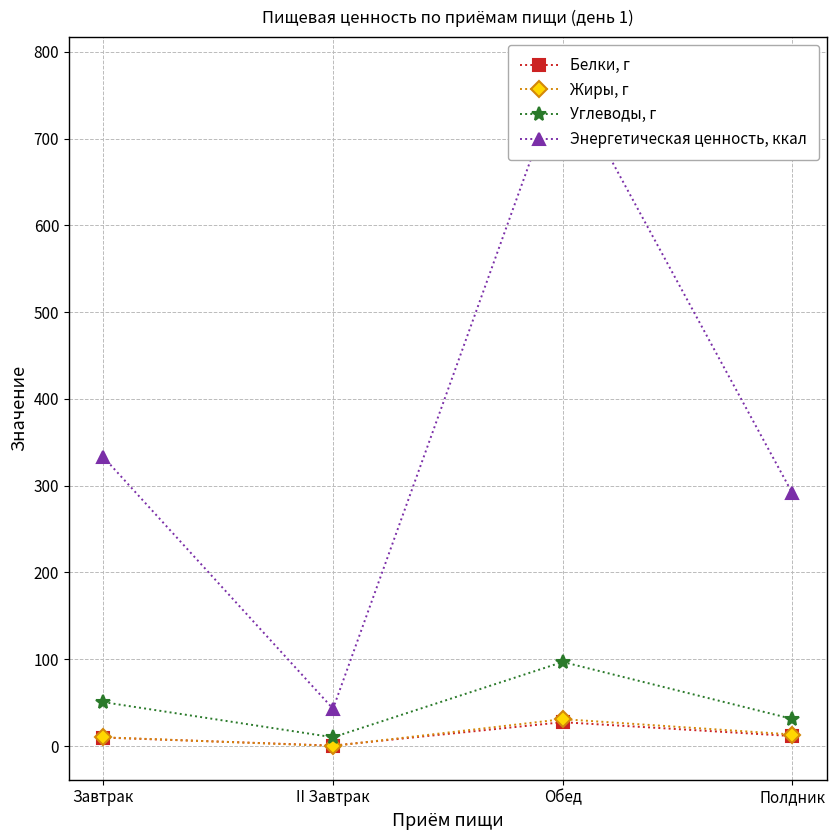

What is the lowest value of the Жиры, г series?

0.1